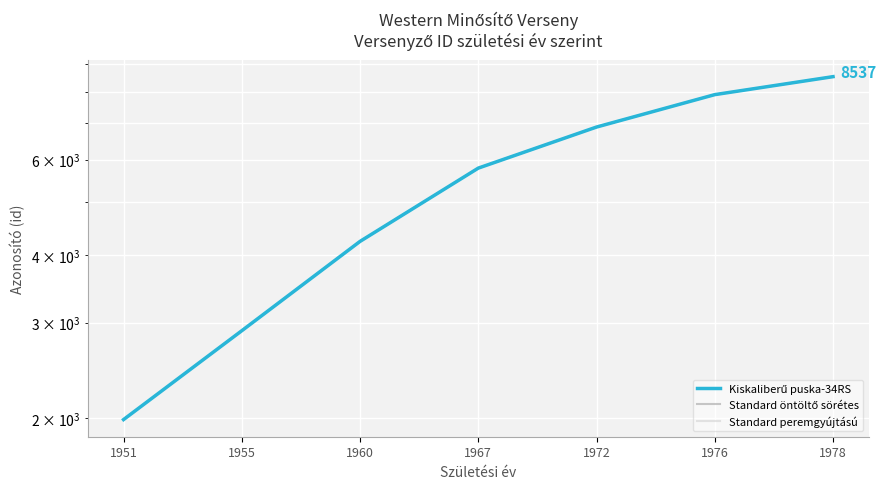

True or false: Kiskaliberű puska-34RS has more than 1 interior local peaks.

False